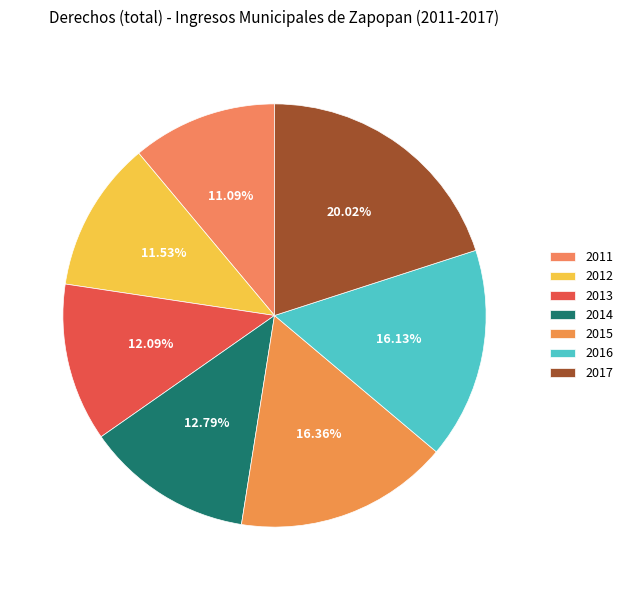

Count the number of slices in the pie.

7